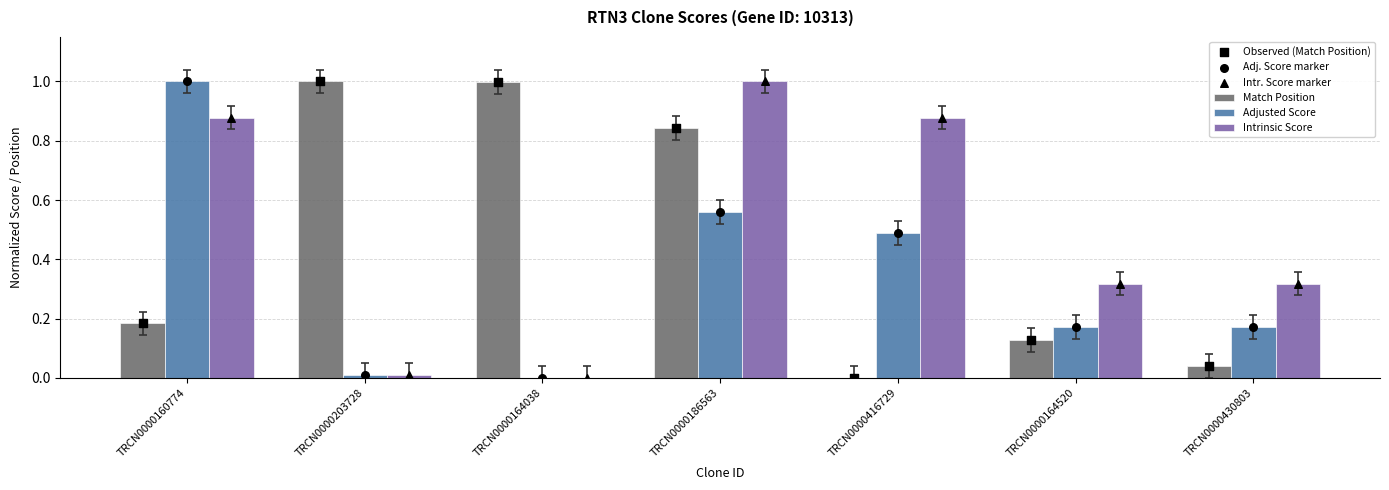

Which series contains the highest Y value?

Match Position